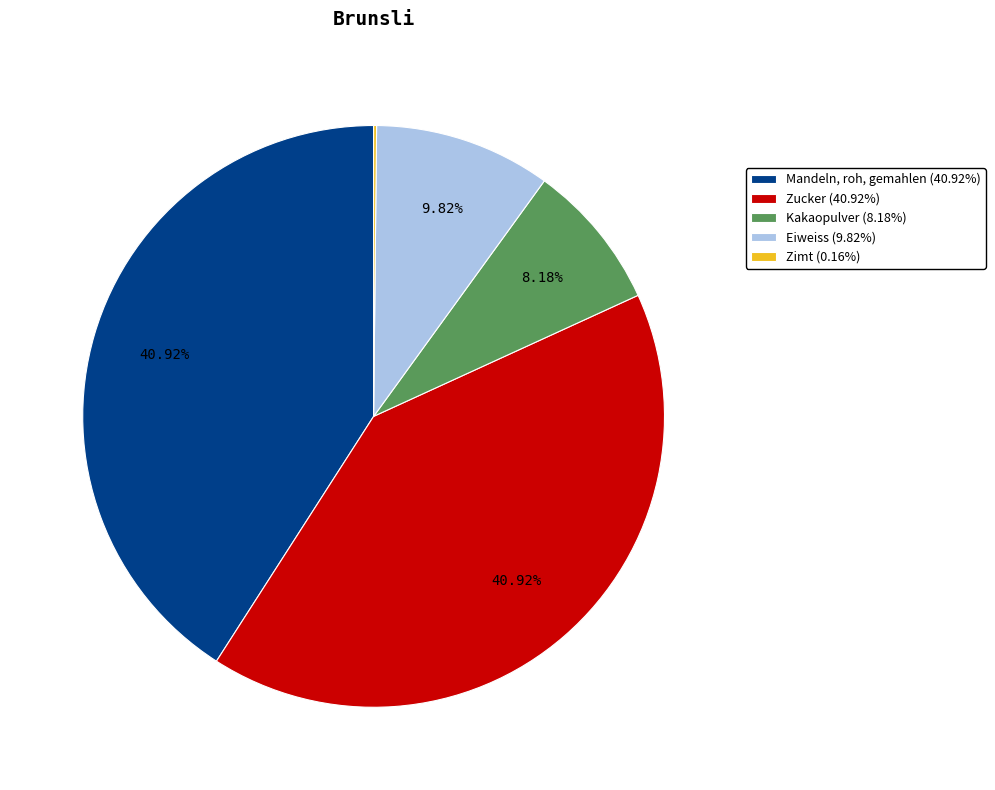

Does Kakaopulver represent more than half of the total?

No